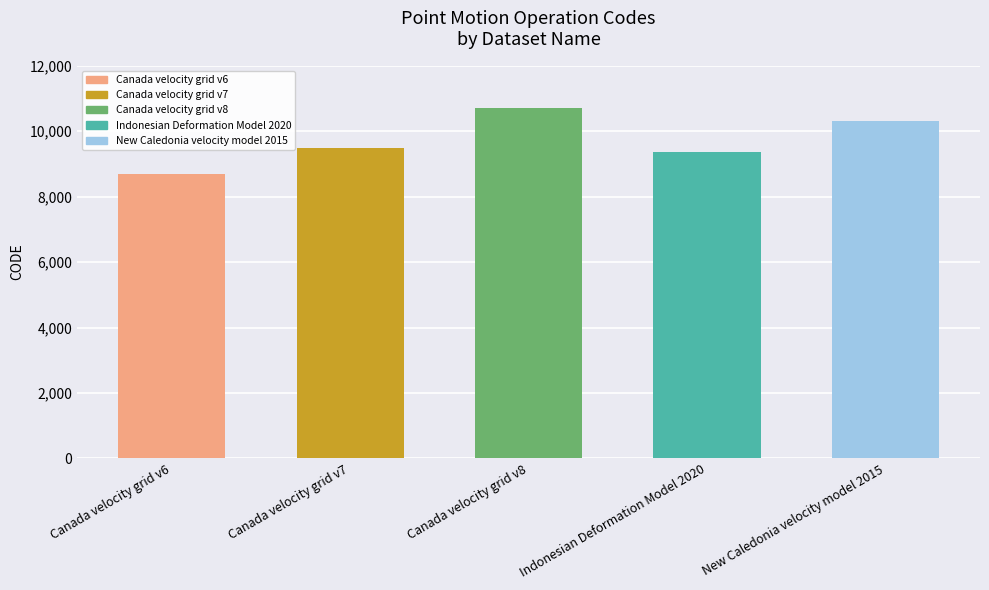

What position from the left is Canada velocity grid v6?

1